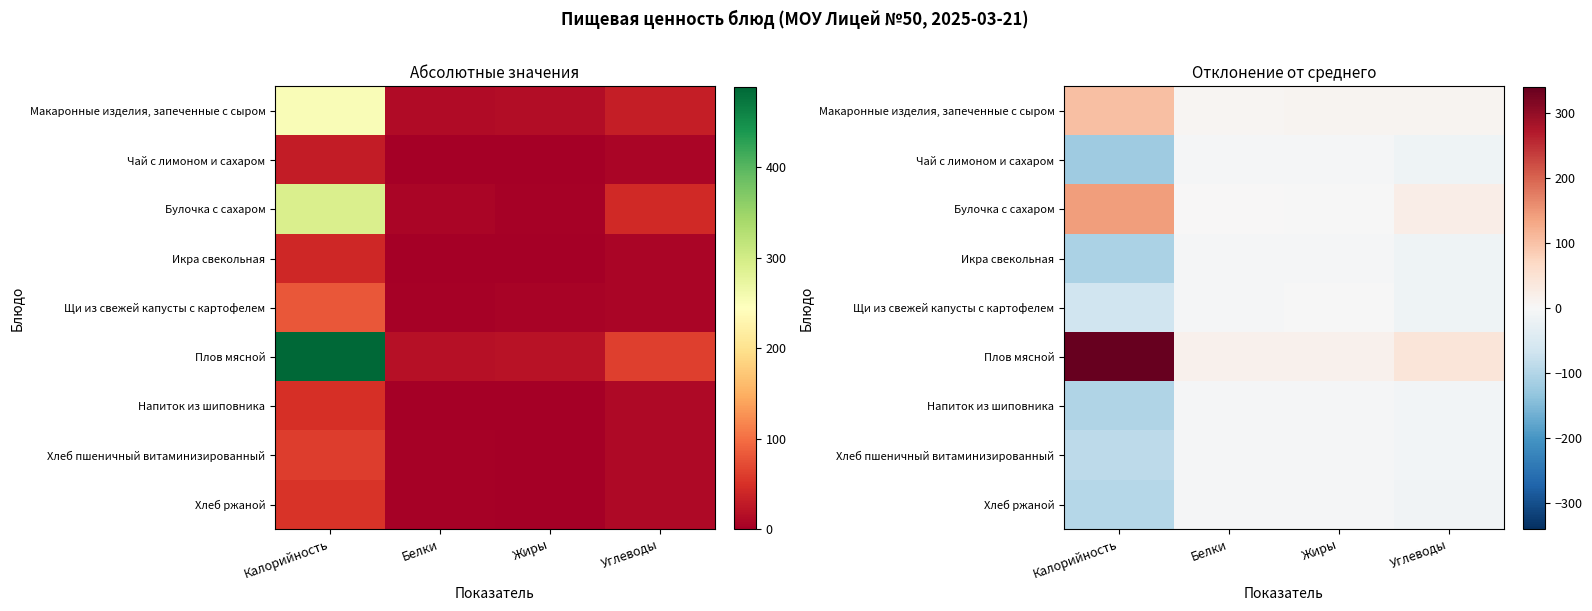

At which category is the sum across all series the highest?

Белки